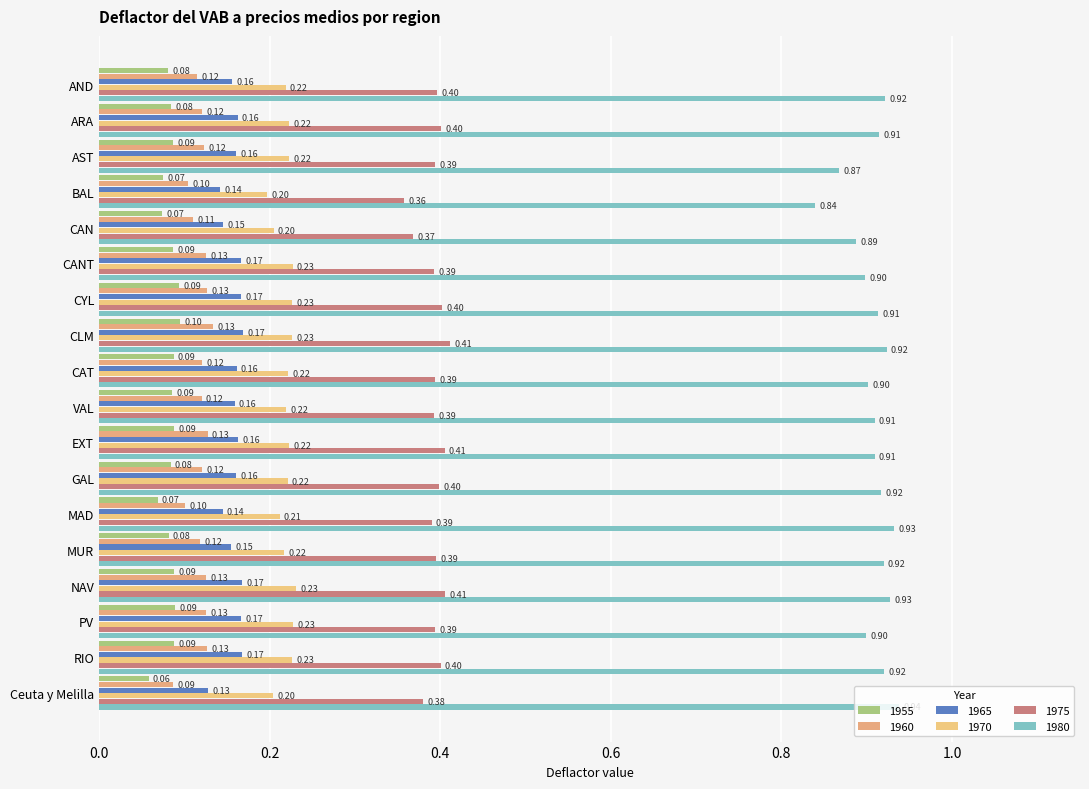

How many categories are shown in the chart?

18